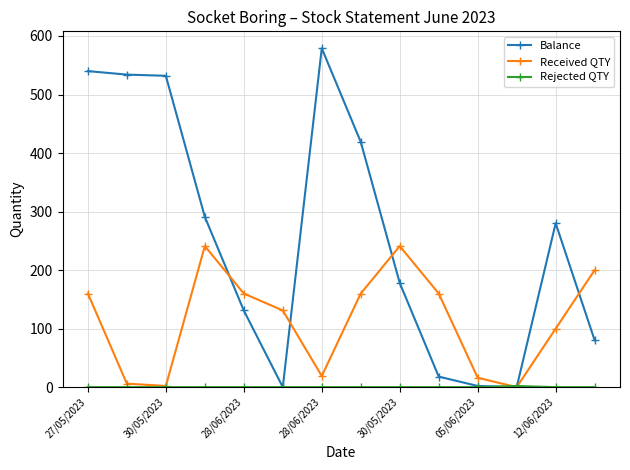

Which series has the largest range (max minus min)?

Balance